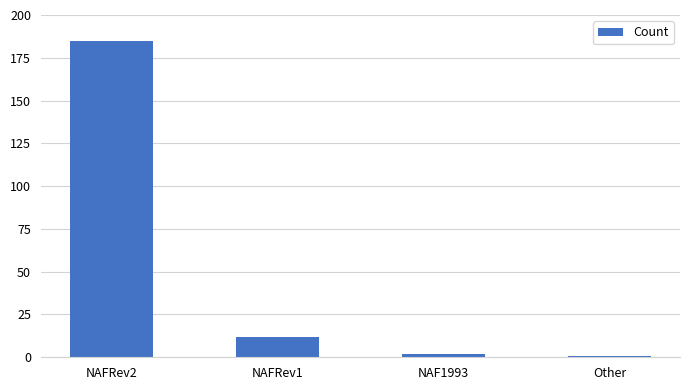

Where does the data first go above 12?

NAFRev2